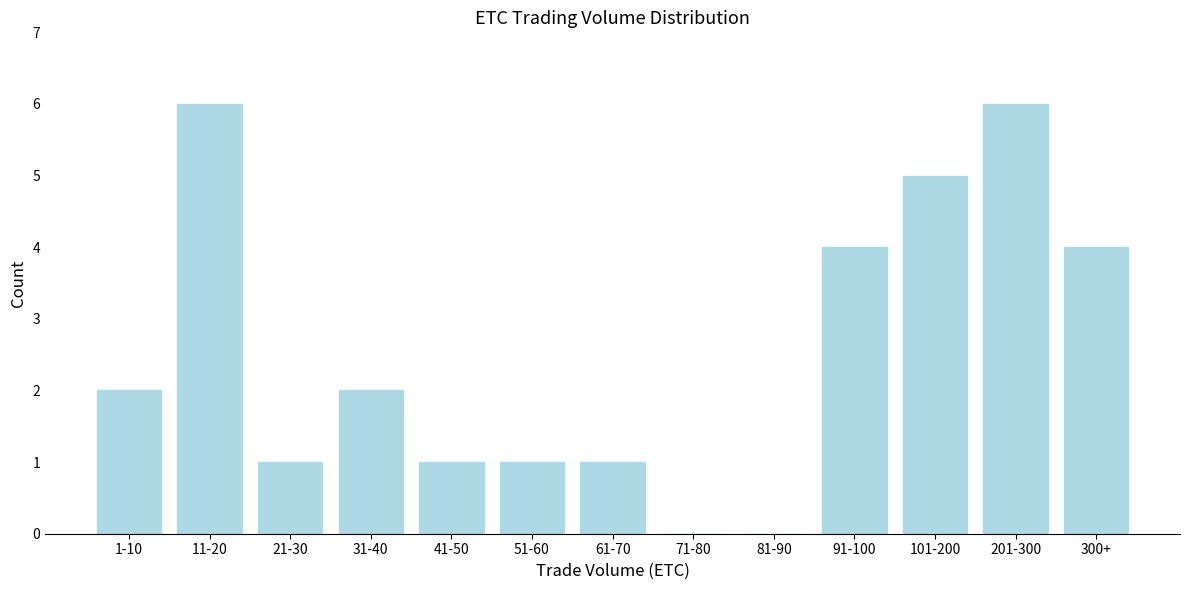

Reading left to right, what are all the values shown in this chart?

1-10=2	11-20=6	21-30=1	31-40=2	41-50=1	51-60=1	61-70=1	71-80=0	81-90=0	91-100=4	101-200=5	201-300=6	300+=4